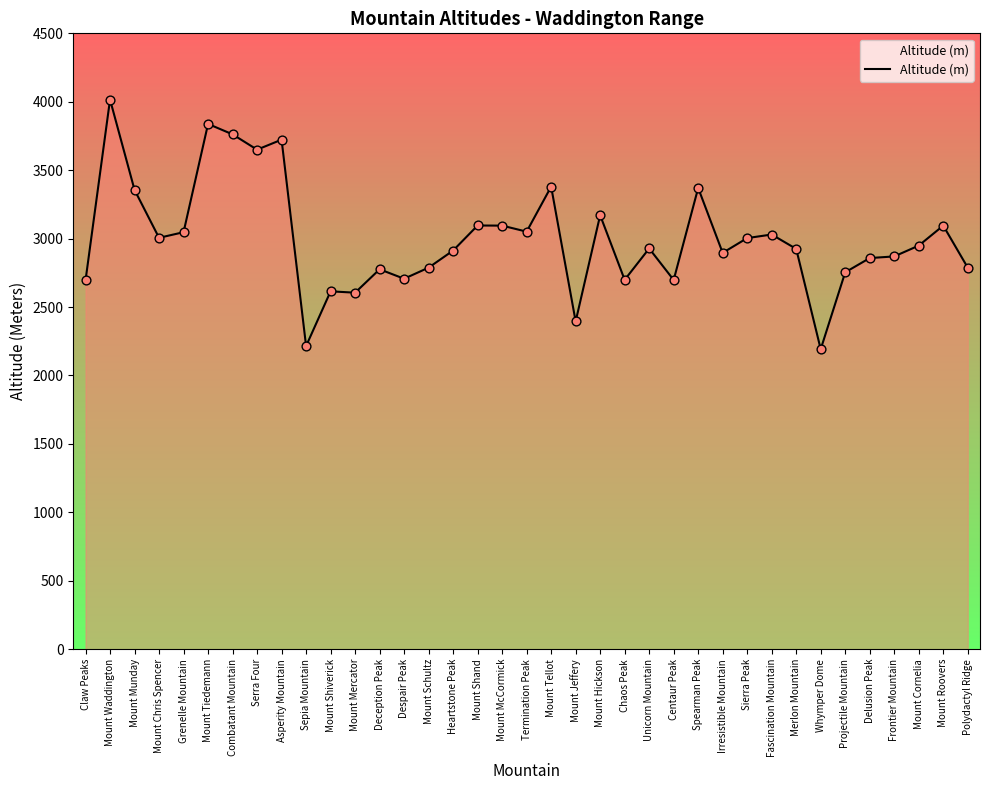

What is the change in value from Mount Schultz to Mount Shand?

+308